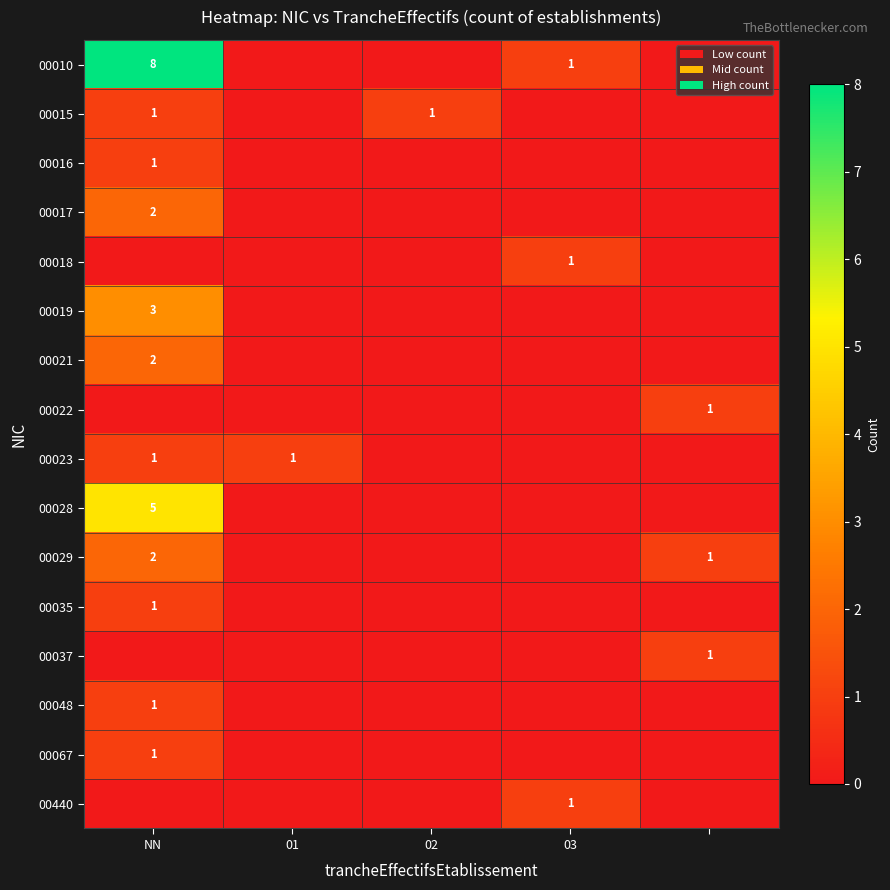

True or false: 00029 has a value of 2 at NN.

True